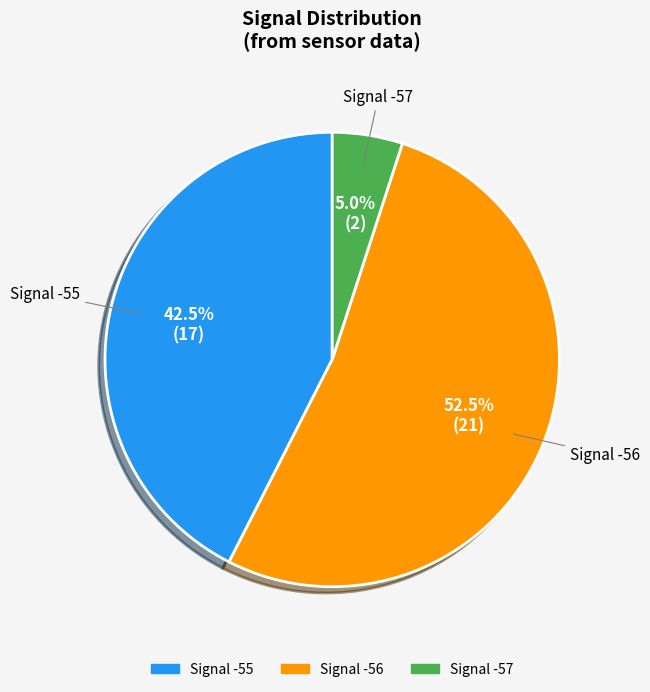

To the nearest percent, what is the average slice percentage?

33%